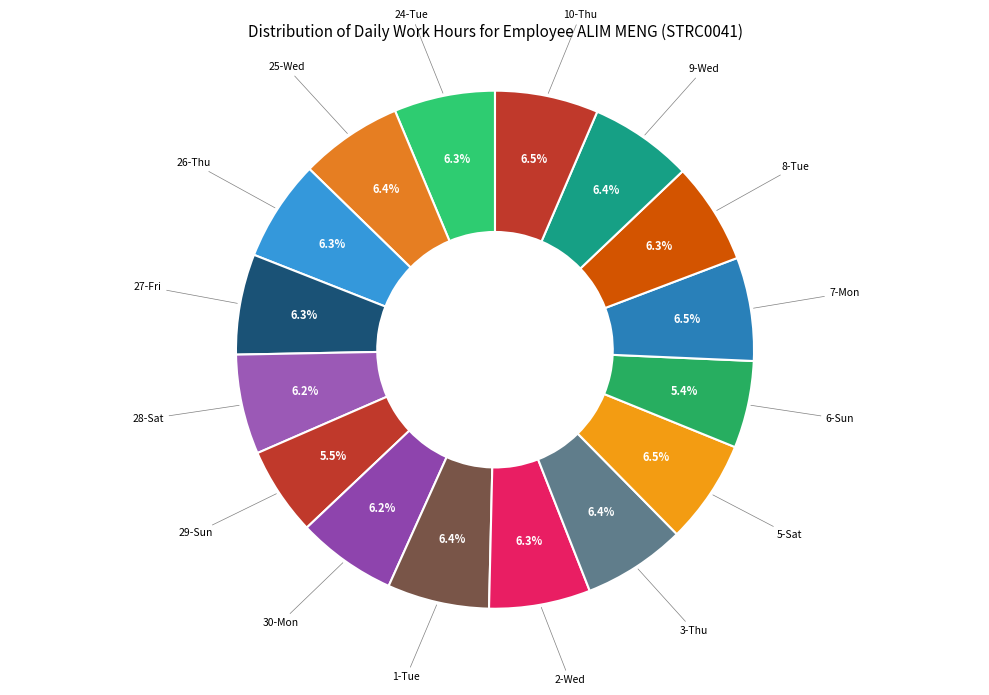

Is there any slice that represents more than half of the pie?

No